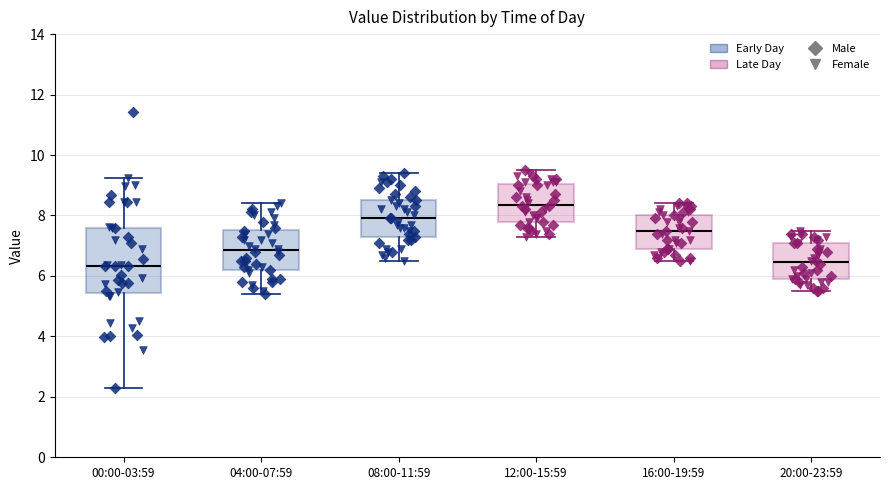

Reading left to right, read every box against the y-axis: the position of its median line, the range the box covers, and the ends of its whiskers. The values are not printed on the chart, so give them approximately, as read against the axis.

00:00-03:59: median 6.4, box 5.4 to 7.6, whiskers 2.2 to 9.2
04:00-07:59: median 6.8, box 6.2 to 7.6, whiskers 5.4 to 8.4
08:00-11:59: median 8.0, box 7.2 to 8.6, whiskers 6.6 to 9.4
12:00-15:59: median 8.4, box 7.8 to 9.0, whiskers 7.4 to 9.6
16:00-19:59: median 7.6, box 7.0 to 8.0, whiskers 6.6 to 8.4
20:00-23:59: median 6.4, box 6.0 to 7.2, whiskers 5.6 to 7.6